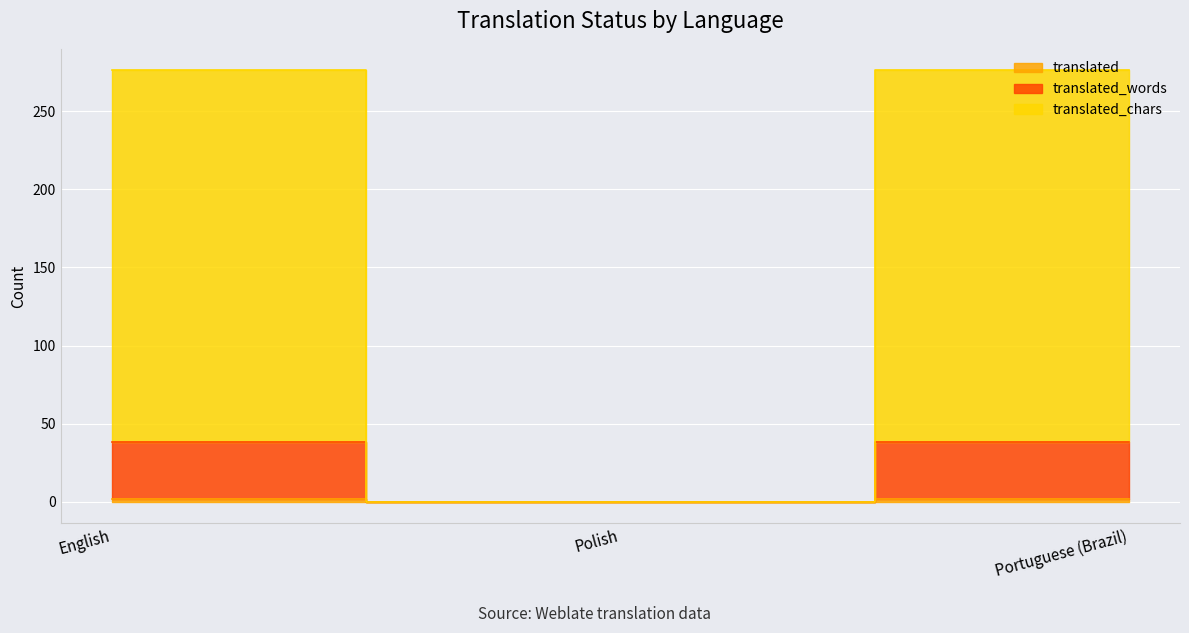

What are all the series names shown in the legend?

translated, translated_words, translated_chars